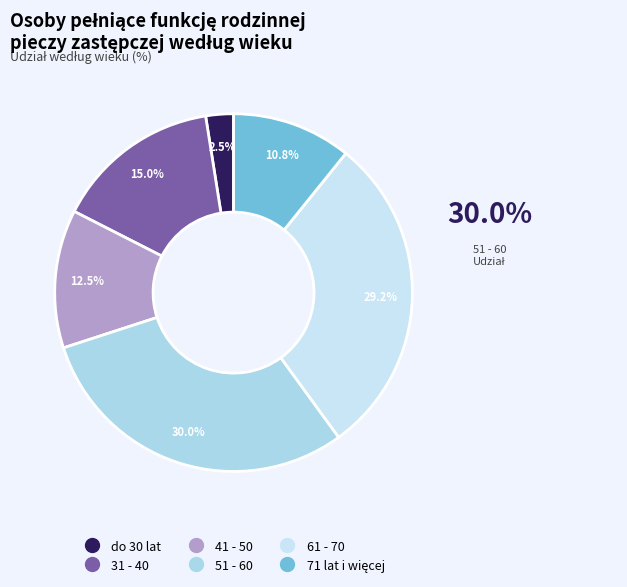

To the nearest percent, what is the average slice percentage?

17%